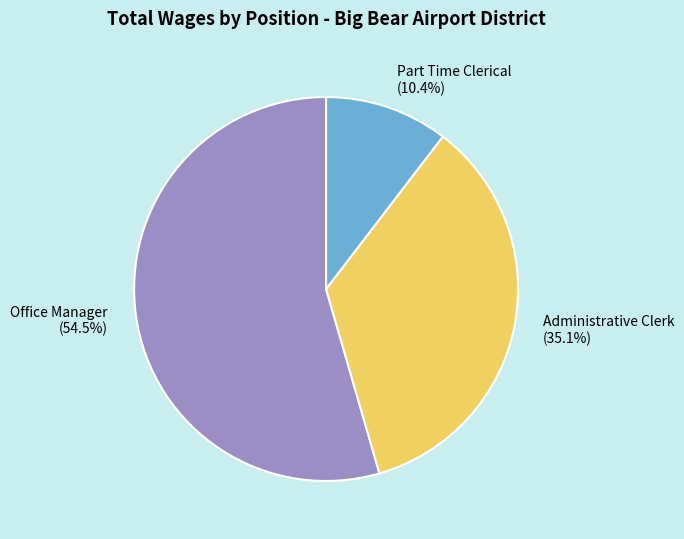

Is there any slice that represents more than half of the pie?

Yes